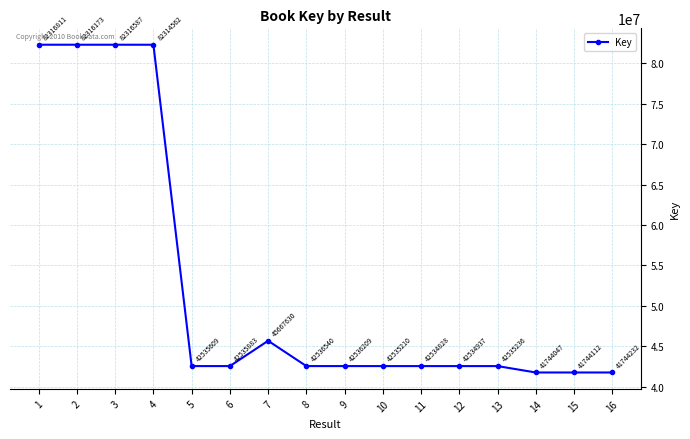

Reading left to right, extract all data points from this chart.

1=82316811	2=82316173	3=82316587	4=82314562	5=42535609	6=42535883	7=45667630	8=42536540	9=42536209	10=42535210	11=42534828	12=42534937	13=42535236	14=41744047	15=41744112	16=41744232